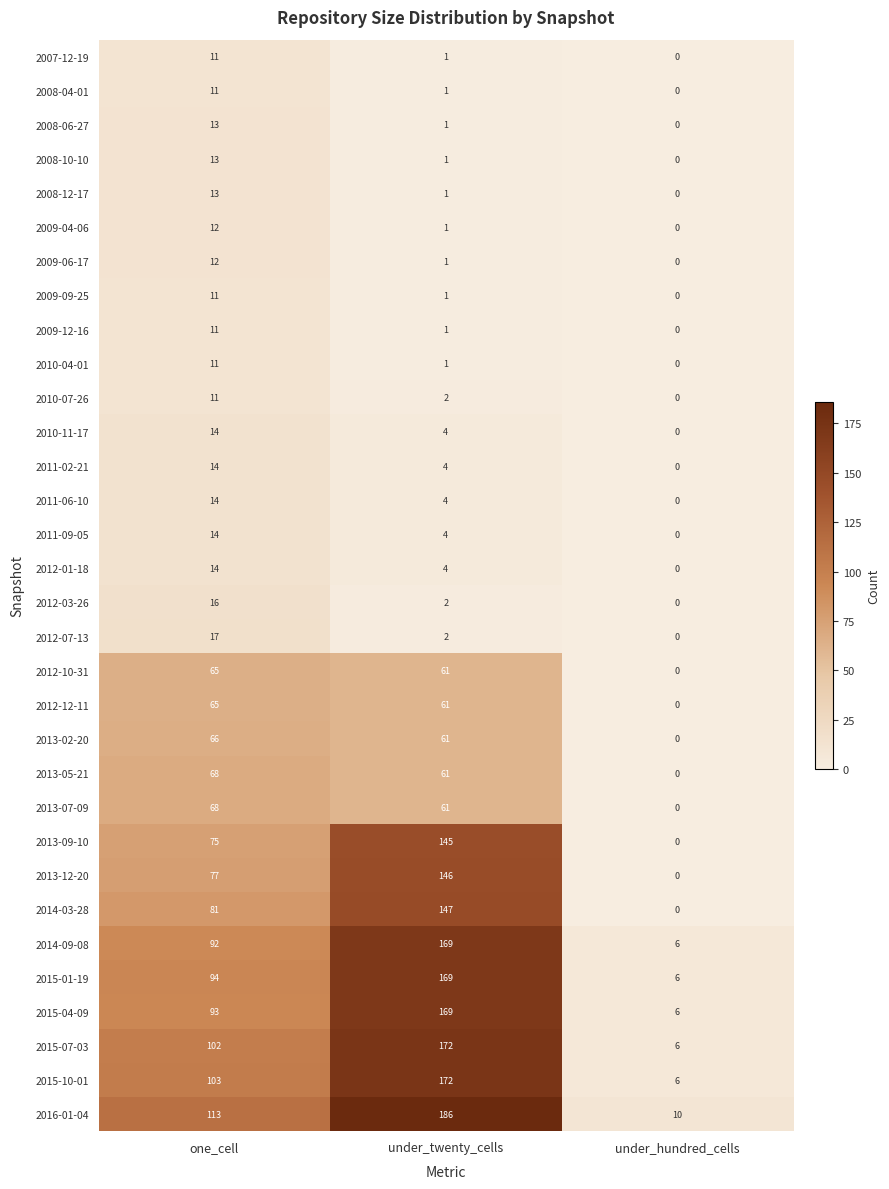

True or false: 2011-02-21 has a value of 4 at under_twenty_cells.

True